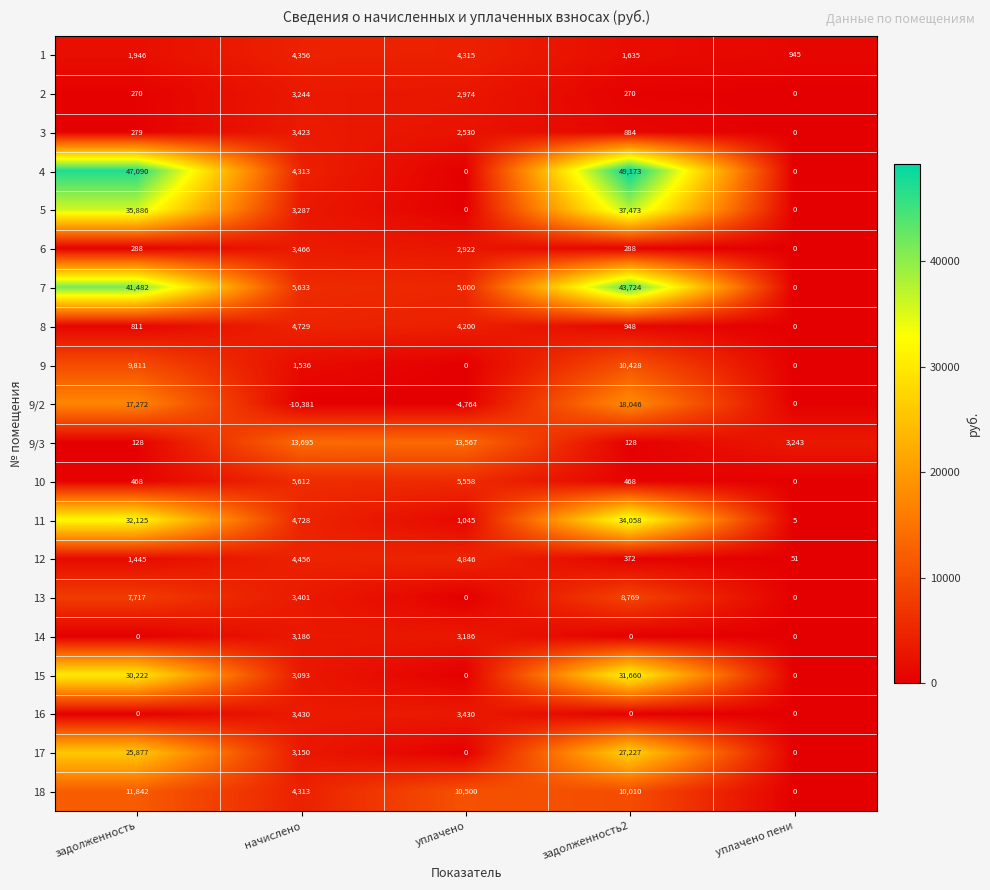

Count the number of categories in the chart.

5